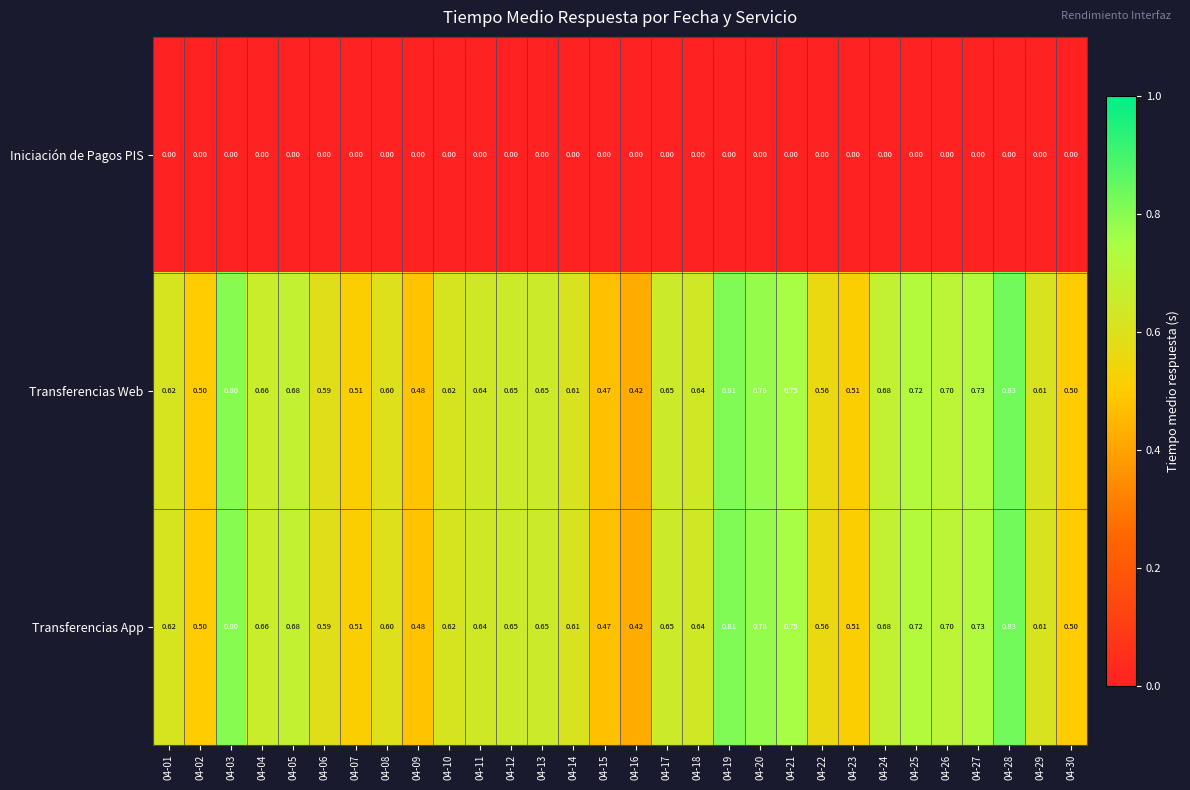

Is the value of Iniciación de Pagos PIS at 04-15 greater than the value of Transferencias Web at 04-01?

No